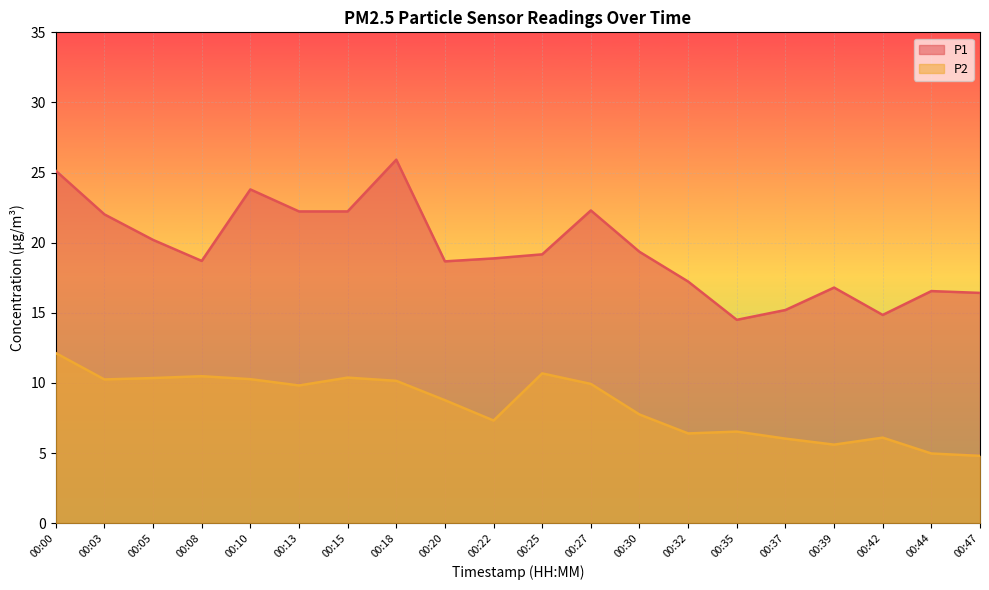

Reading right to left, transcribe all the data shown in this chart.

P1: 16.4	16.6	14.8	16.8	15.2	14.5	17.2	19.4	22.3	19.2	18.9	18.7	25.9	22.2	22.2	23.8	18.7	20.2	22.0	25.1
P2: 4.8	5.0	6.1	5.6	6.0	6.5	6.4	7.8	9.9	10.7	7.3	8.8	10.2	10.4	9.8	10.3	10.5	10.3	10.2	12.1